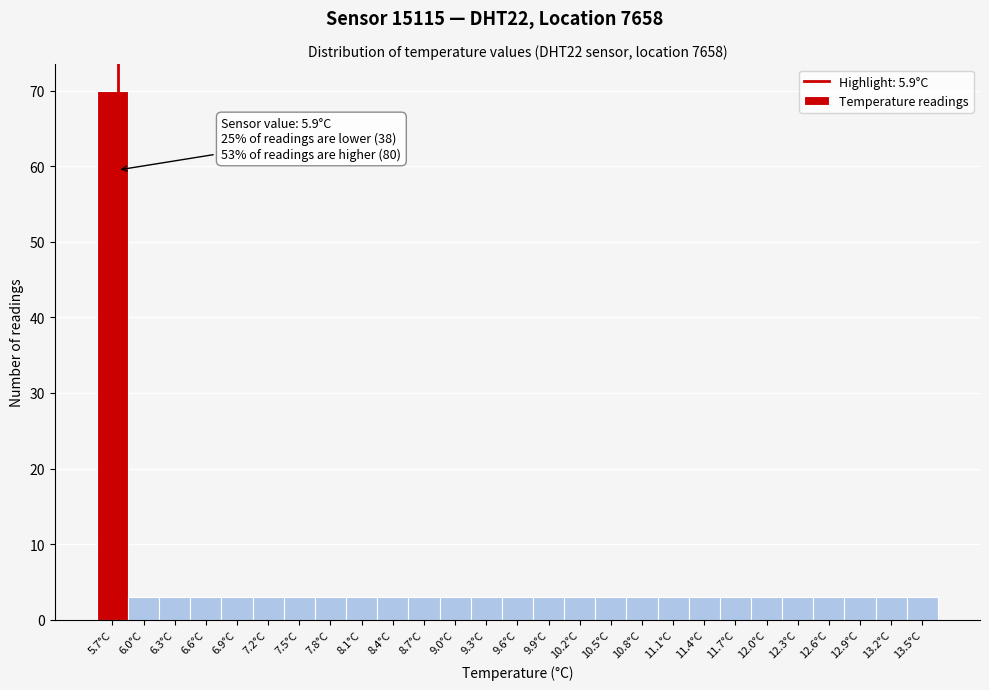

Reading right to left, extract all data points from this chart.

13.5°C=3	13.2°C=3	12.9°C=3	12.6°C=3	12.3°C=3	12.0°C=3	11.7°C=3	11.4°C=3	11.1°C=3	10.8°C=3	10.5°C=3	10.2°C=3	9.9°C=3	9.6°C=3	9.3°C=3	9.0°C=3	8.7°C=3	8.4°C=3	8.1°C=3	7.8°C=3	7.5°C=3	7.2°C=3	6.9°C=3	6.6°C=3	6.3°C=3	6.0°C=3	5.7°C=70